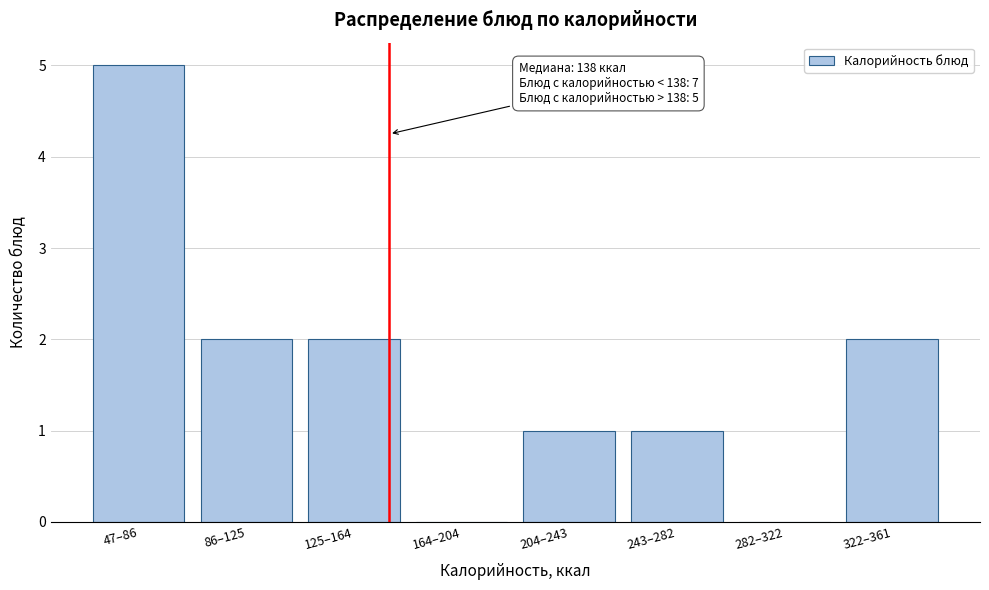

Reading right to left, extract all data points from this chart.

322–361=2	282–322=0	243–282=1	204–243=1	164–204=0	125–164=2	86–125=2	47–86=5